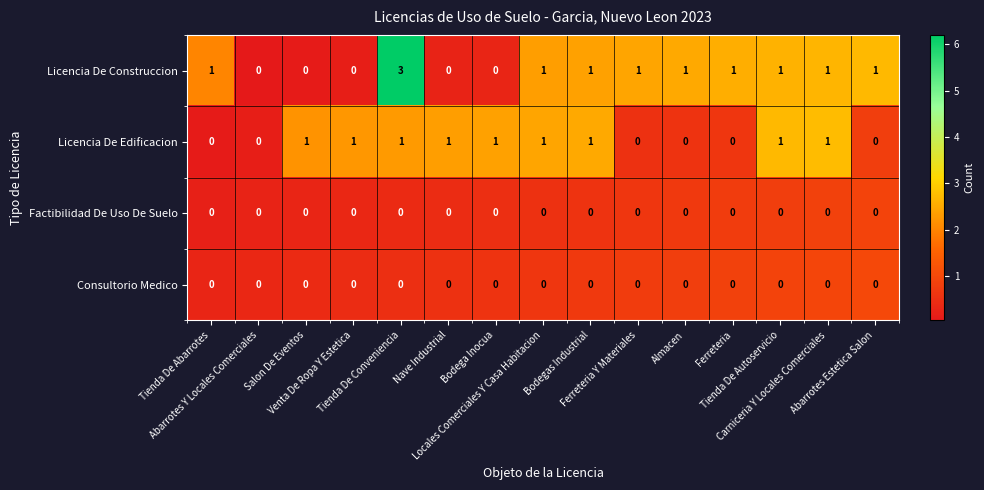

What is the total value across all series at Abarrotes Y Locales Comerciales?

0